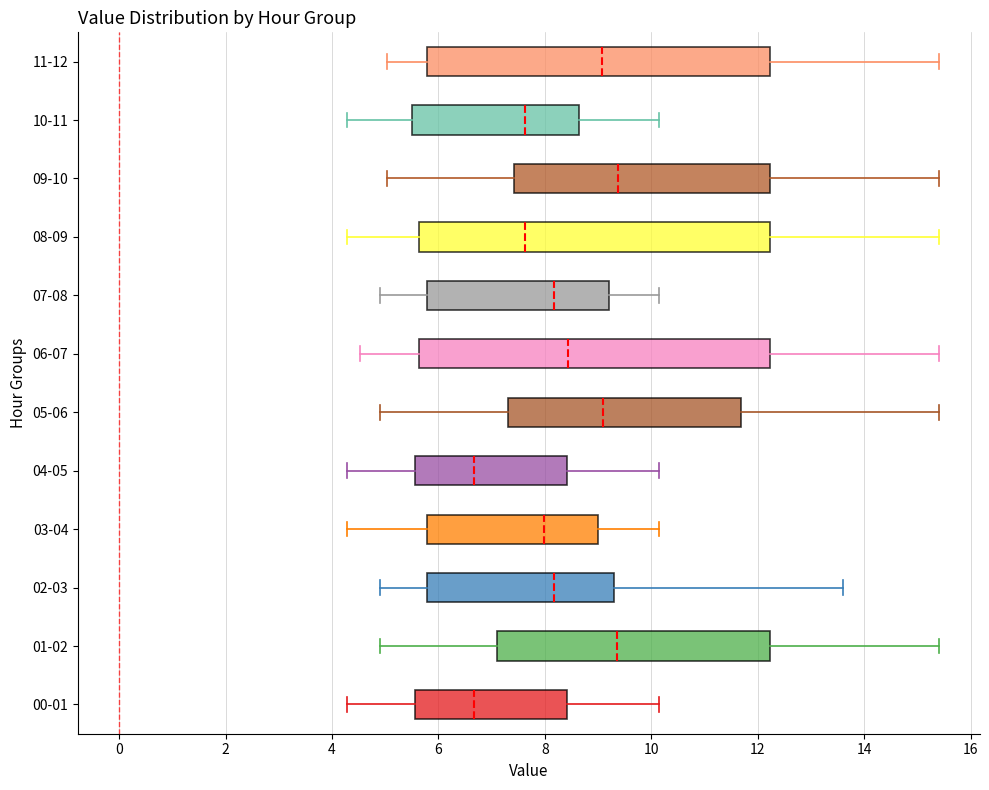

Where is the left edge of the box for 03-04 on the x-axis? The values are not printed on the chart, so give them approximately, as read against the axis.

5.8